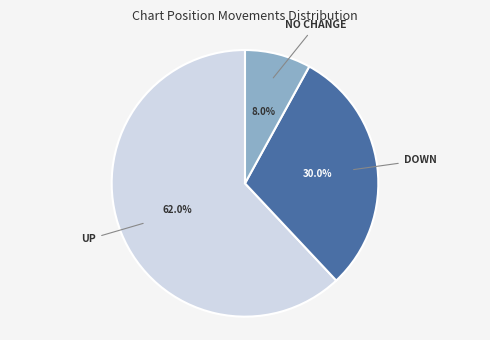

Which has a higher value, UP or DOWN?

UP